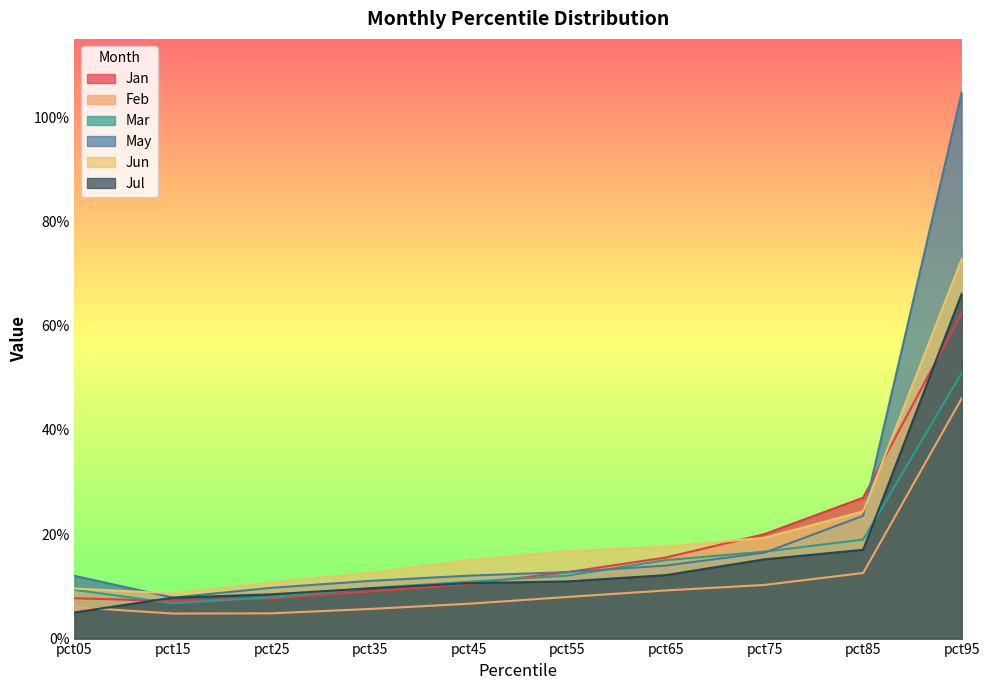

What is the sum of the Mar values at pct75 and pct85?

0.4